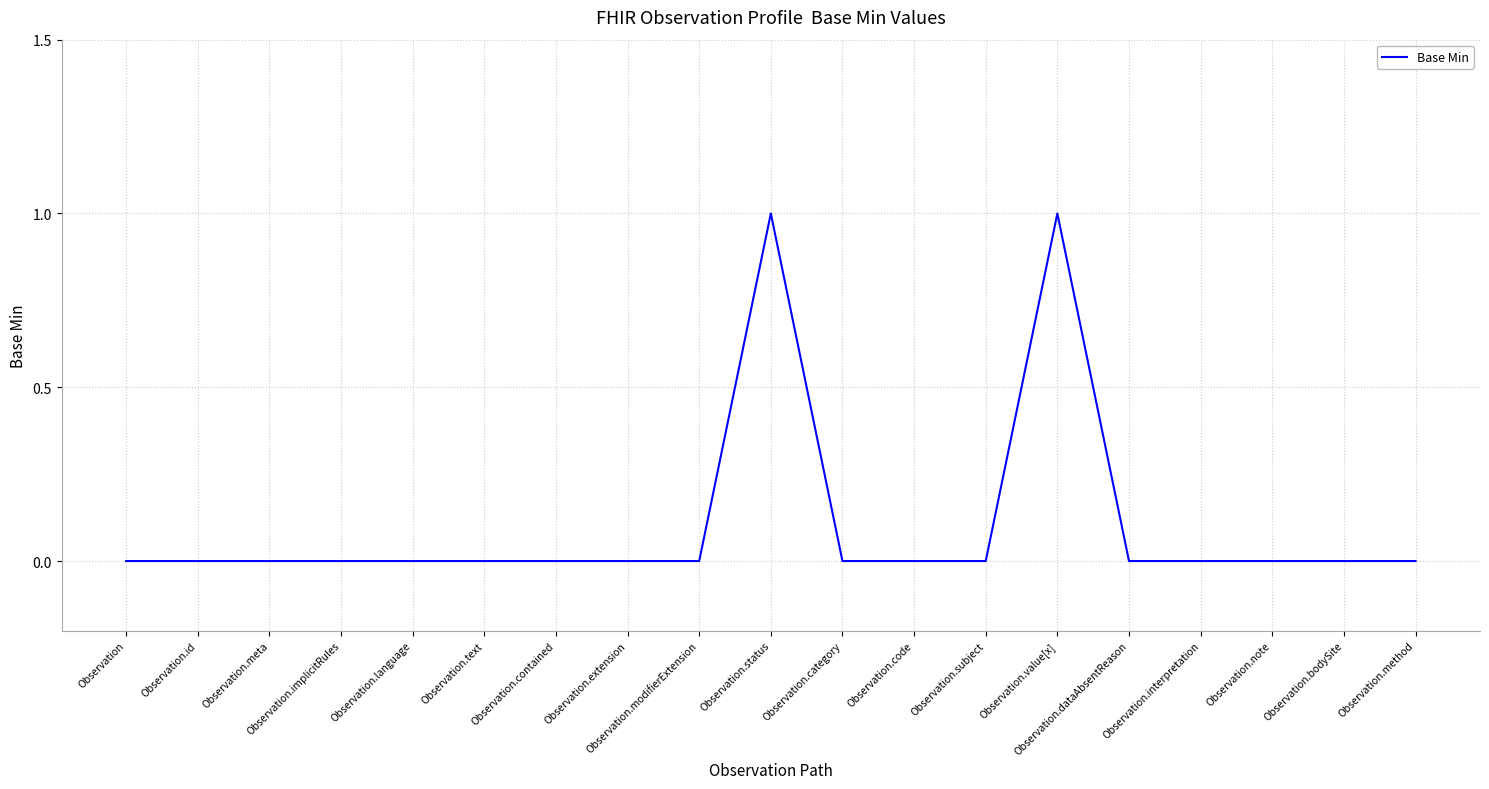

What is the change in value from Observation.text to Observation.status?

+1